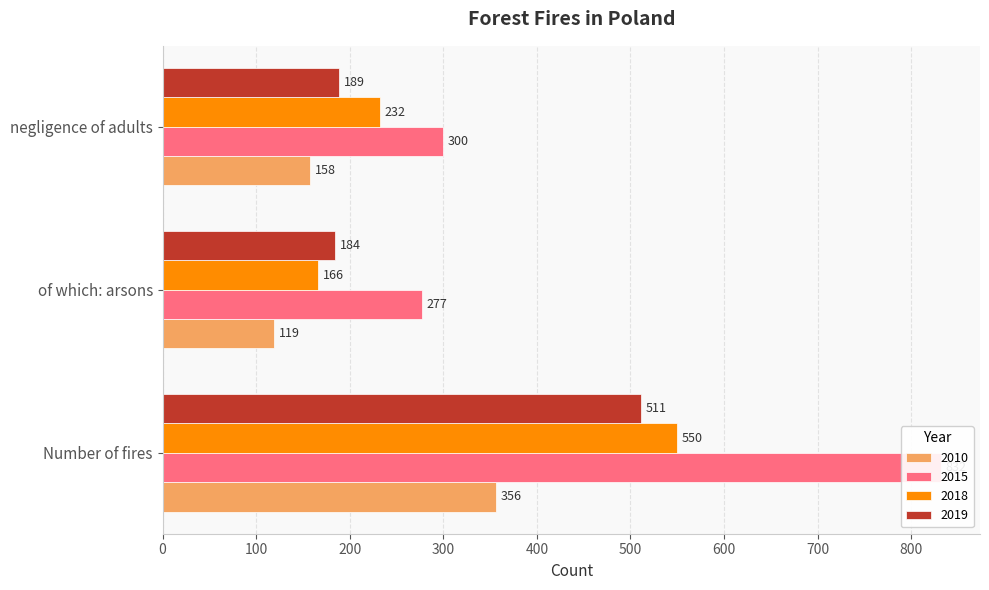

Reading left to right, what are all the values shown in this chart?

2010: Number of fires=356	of which: arsons=119	negligence of adults=158
2015: Number of fires=832	of which: arsons=277	negligence of adults=300
2018: Number of fires=550	of which: arsons=166	negligence of adults=232
2019: Number of fires=511	of which: arsons=184	negligence of adults=189